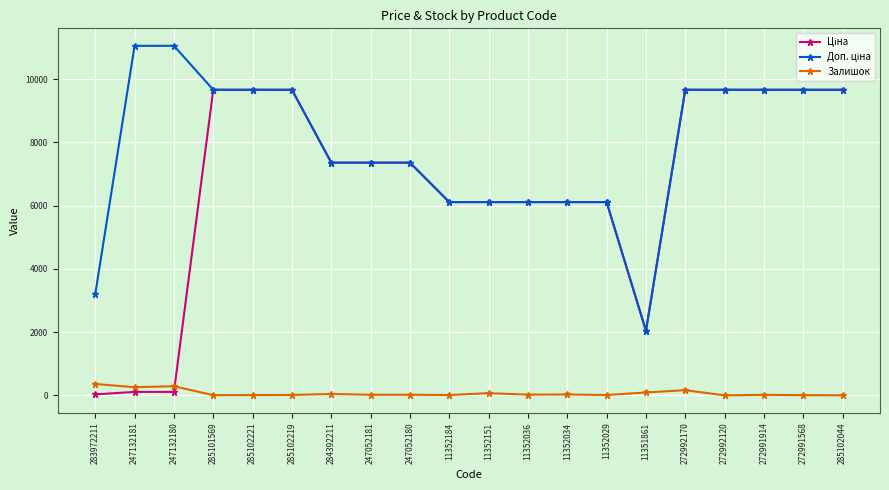

The Залишок series shows 3.0 at 285102044. True or false?

True